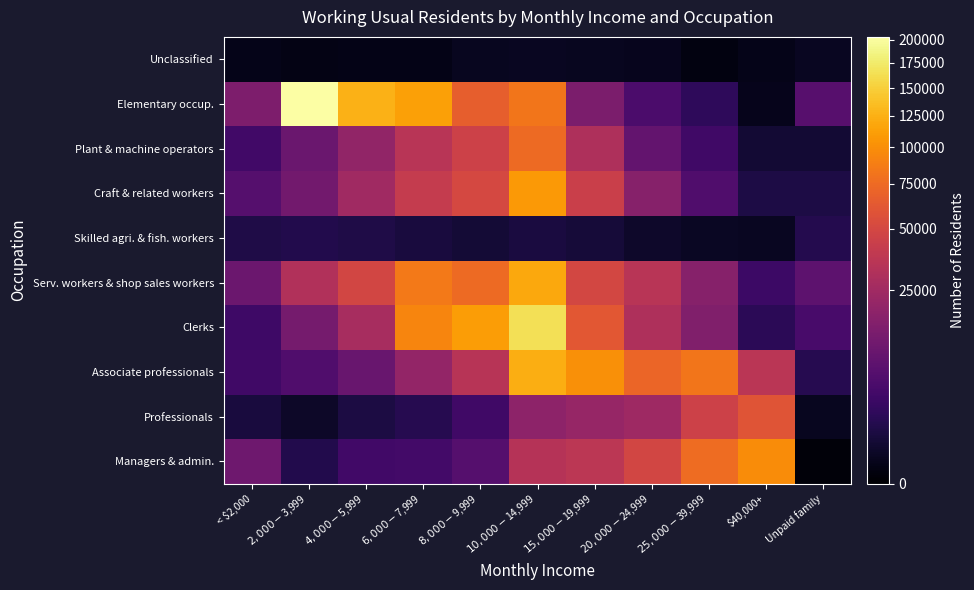

What is the total value across all series at $25,000-$39,999?

246544